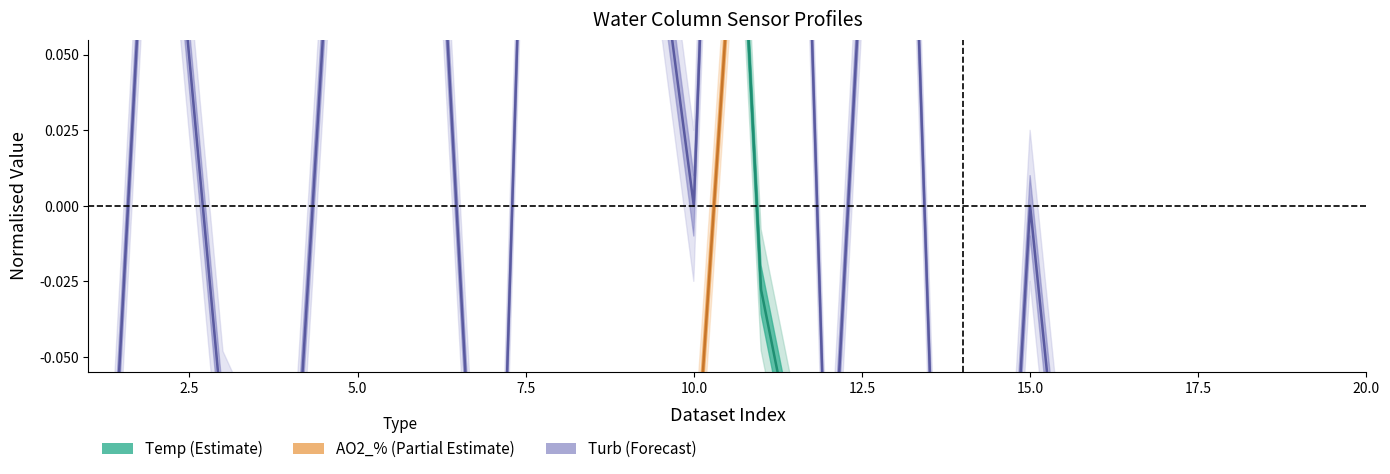

What are all the series names shown in the legend?

Temp, AO2_%, Turb